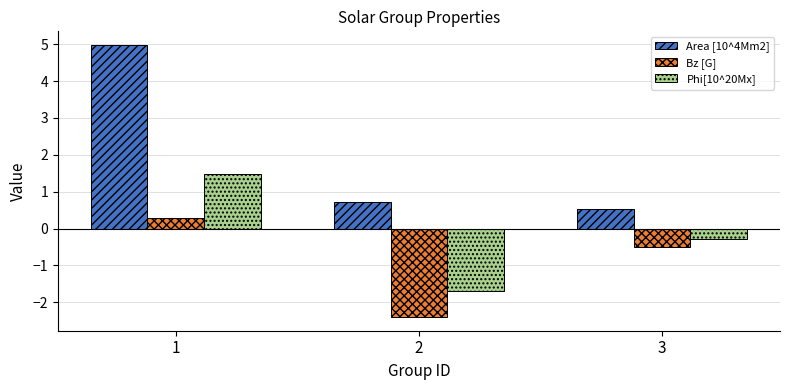

Rank the series by their average value, from highest to lowest.

Area [10^4Mm2], Phi[10^20Mx], Bz [G]